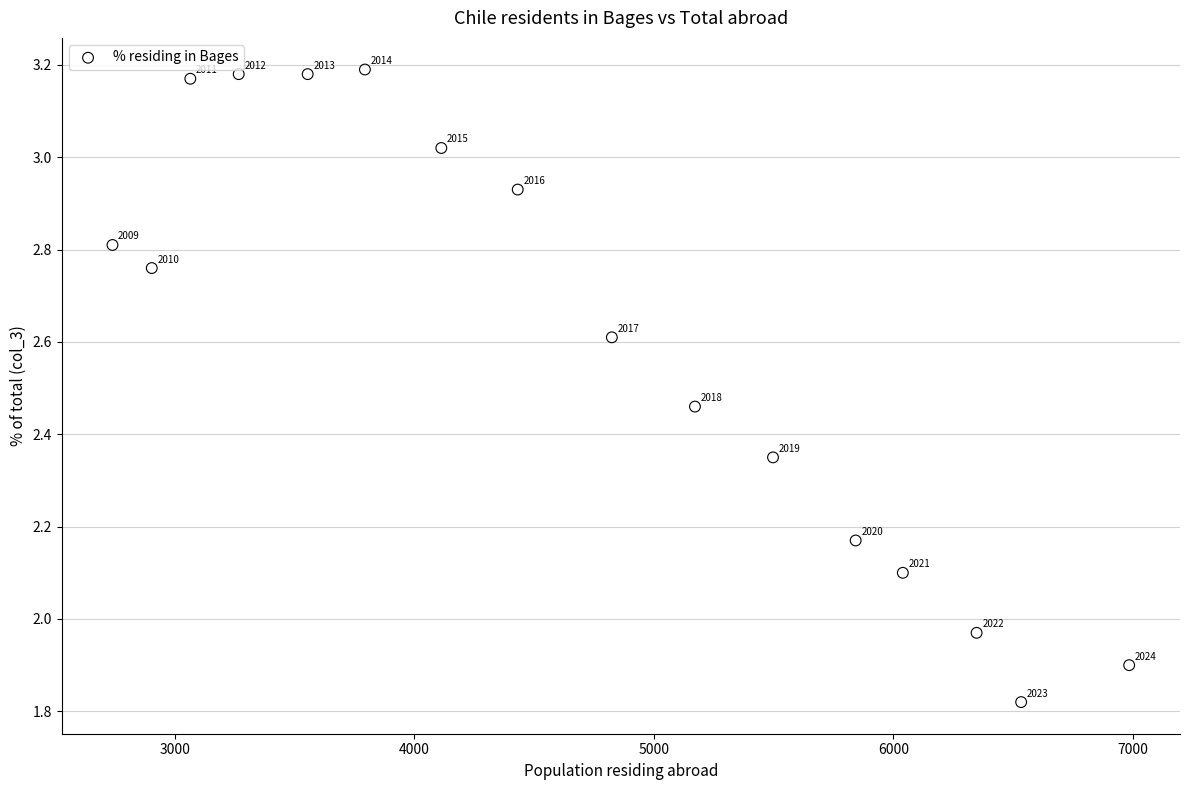

What is the range of X values (max minus min)?

4245.0